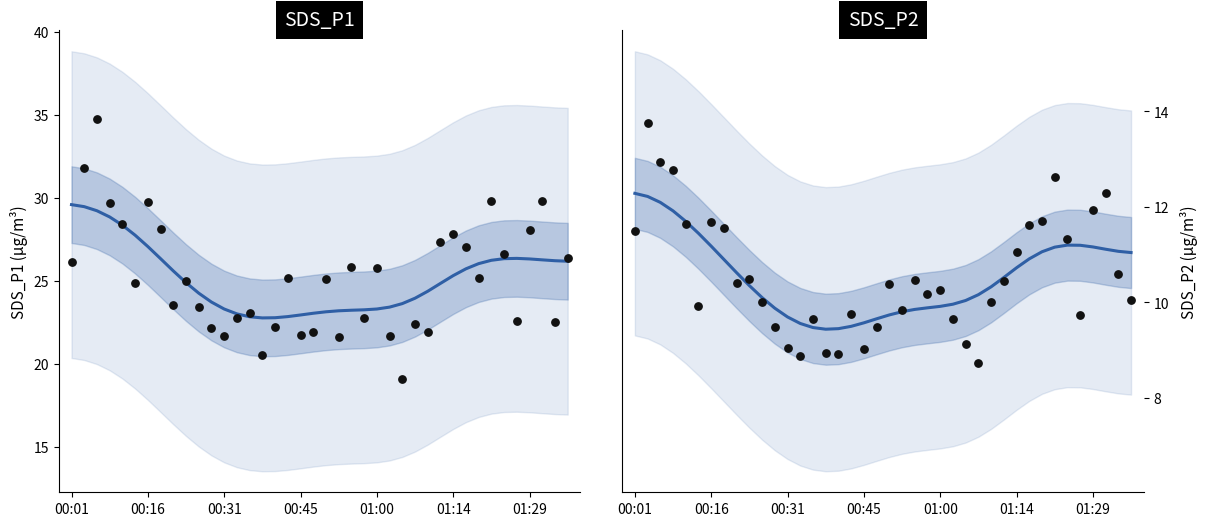

At which category is the sum across all series the highest?

00:01